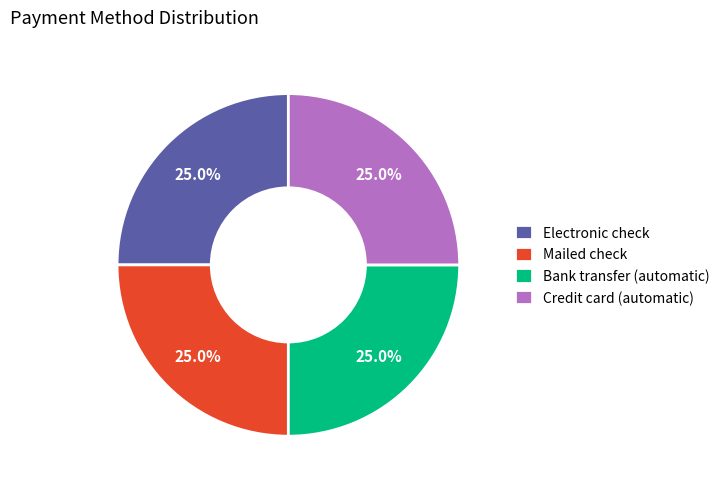

Approximately how many times larger is the value at Bank transfer (automatic) compared to Credit card (automatic)?

1.0